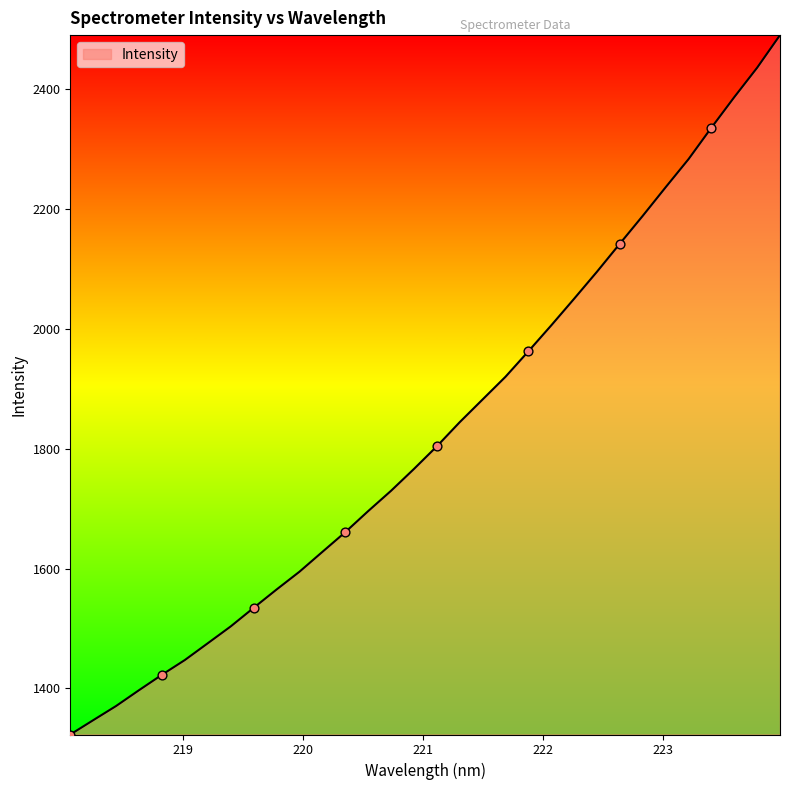

What is the difference between the maximum and minimum values?

1167.3